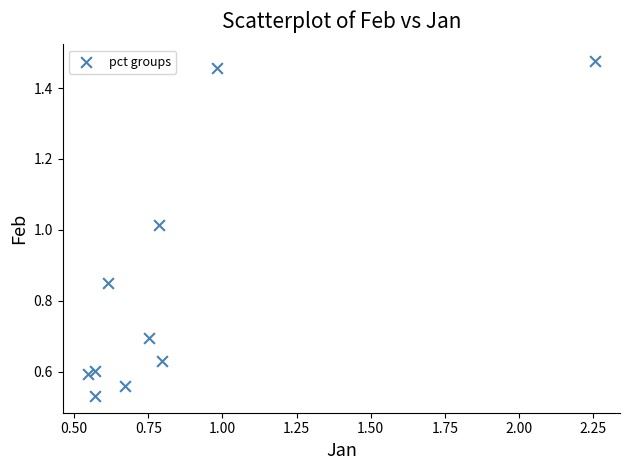

What is the average Y value?

0.8